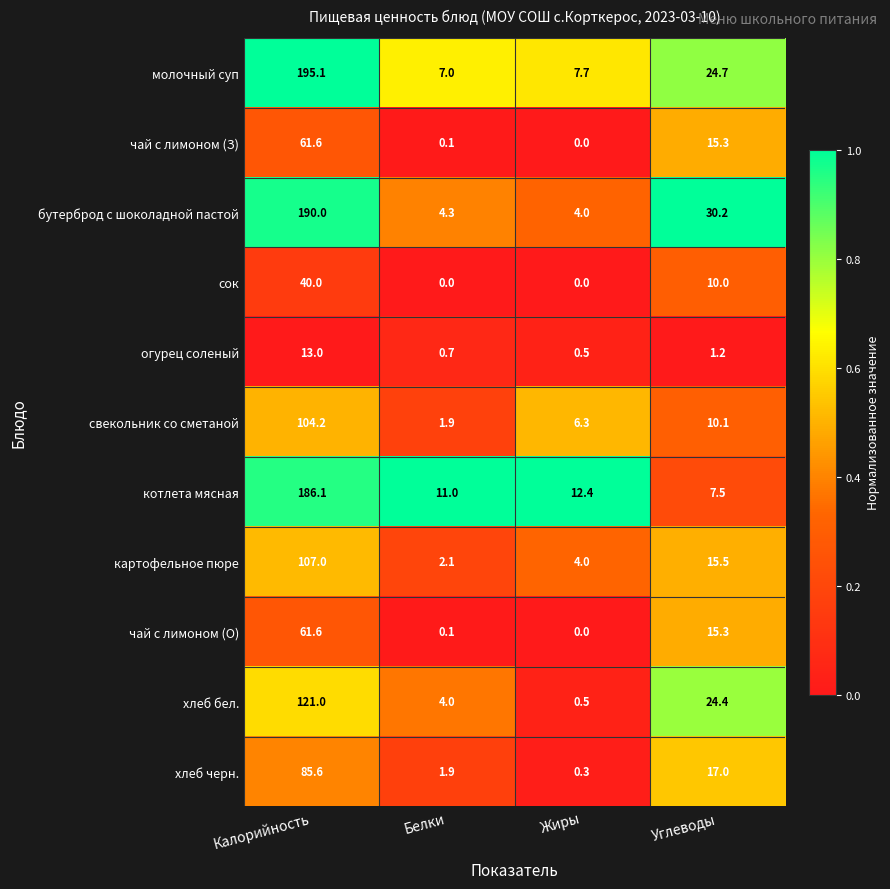

Which category has the lowest value in the хлеб бел. series?

Жиры